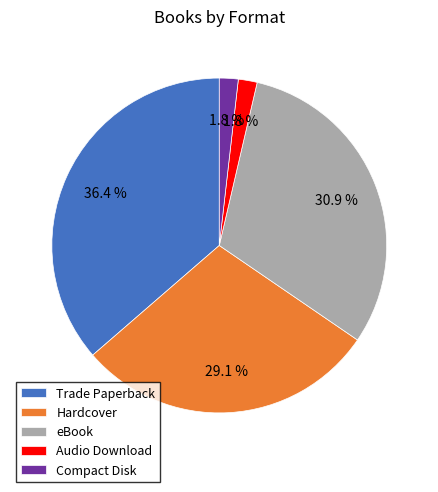

Which has a higher value, Hardcover or Audio Download?

Hardcover